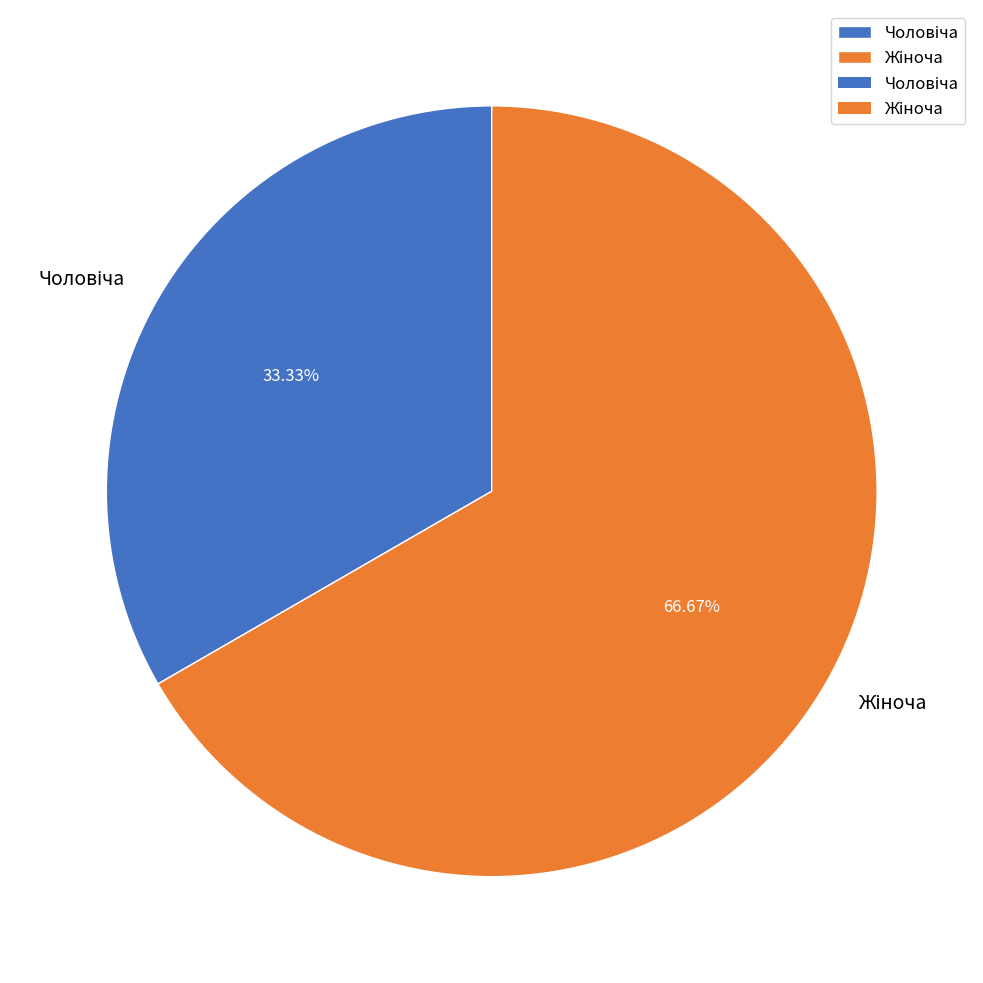

How many segments does this pie chart have?

2